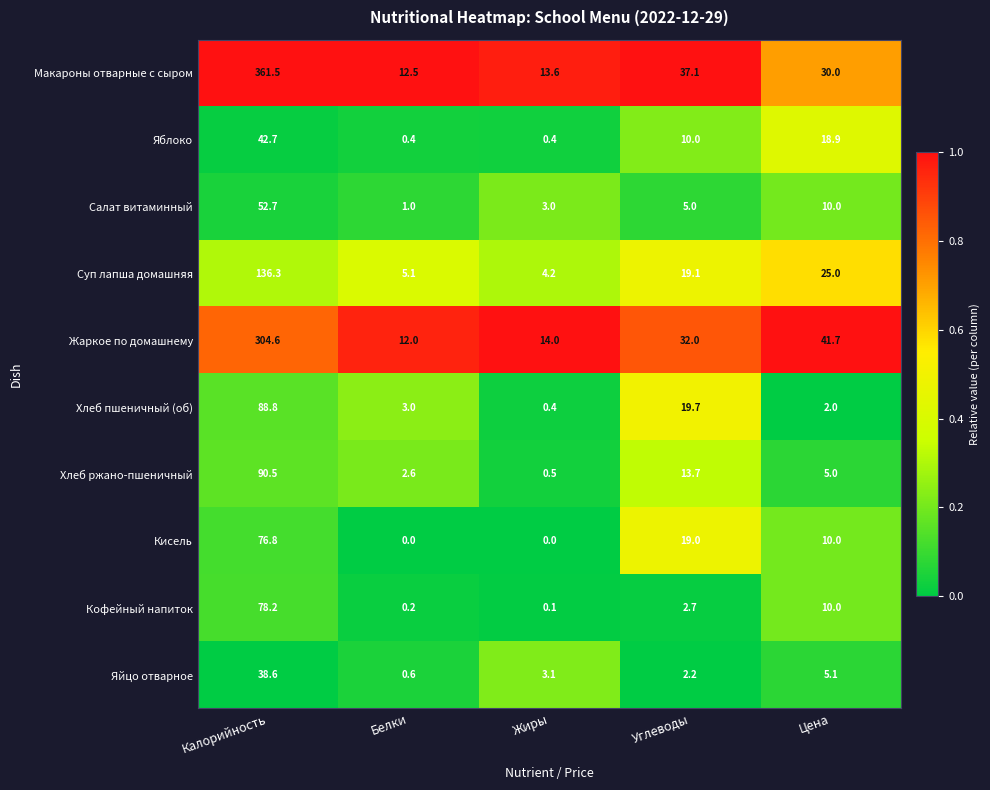

The Яйцо отварное series shows 13.3 at Калорийность. True or false?

False